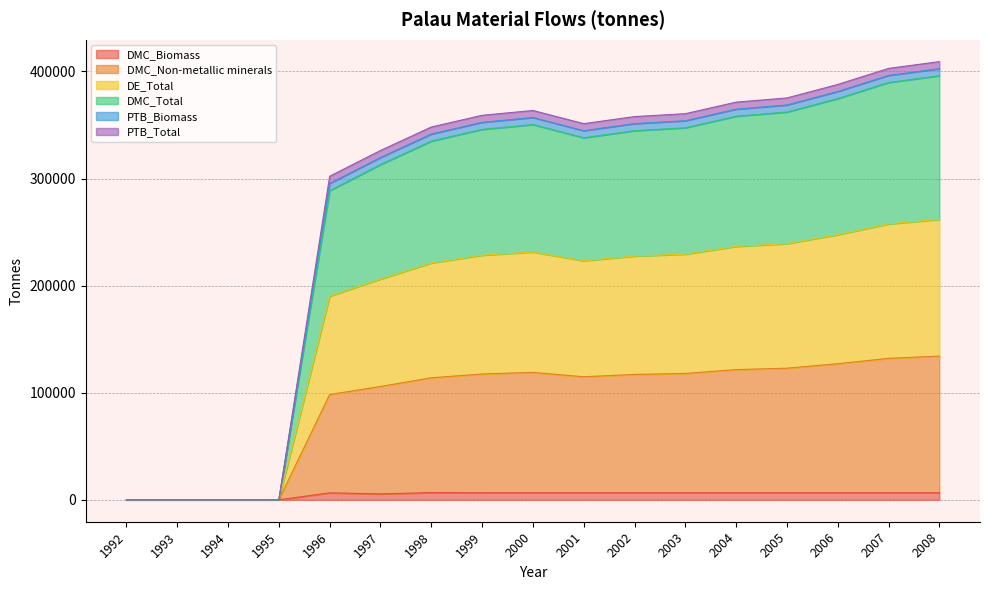

How many distinct data groups are displayed?

6